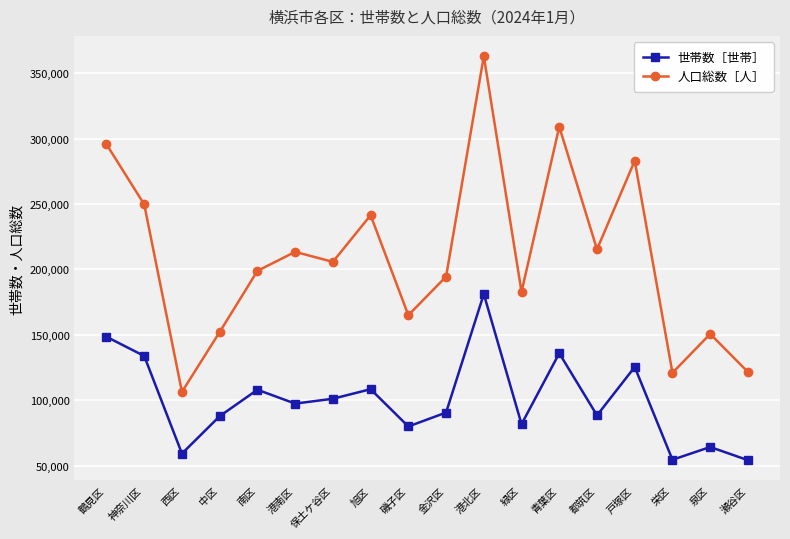

At 金沢区, list the series in order from largest to smallest.

人口総数［人］, 世帯数［世帯］